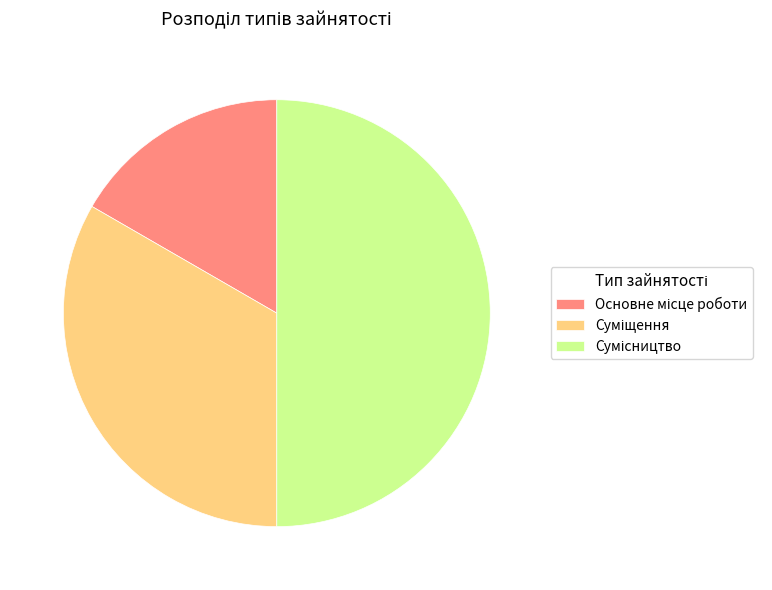

Which category has the biggest portion of the pie?

Сумісництво